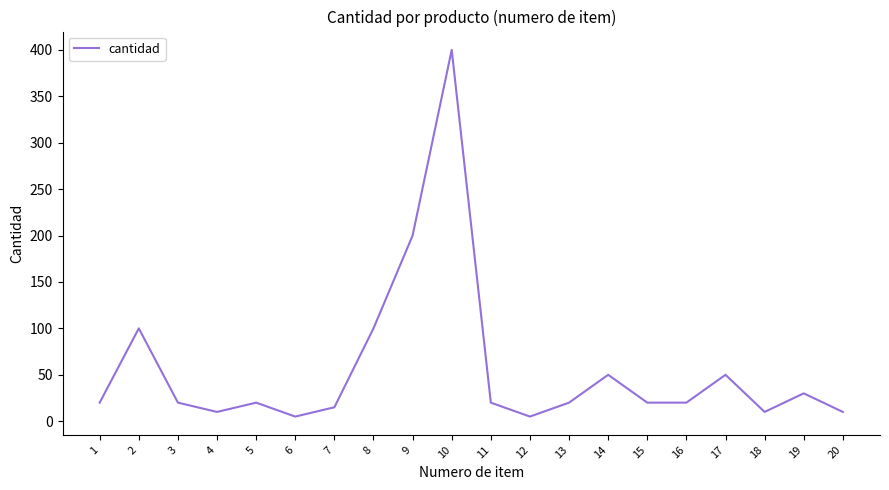

What is the difference between the maximum and minimum values?

395